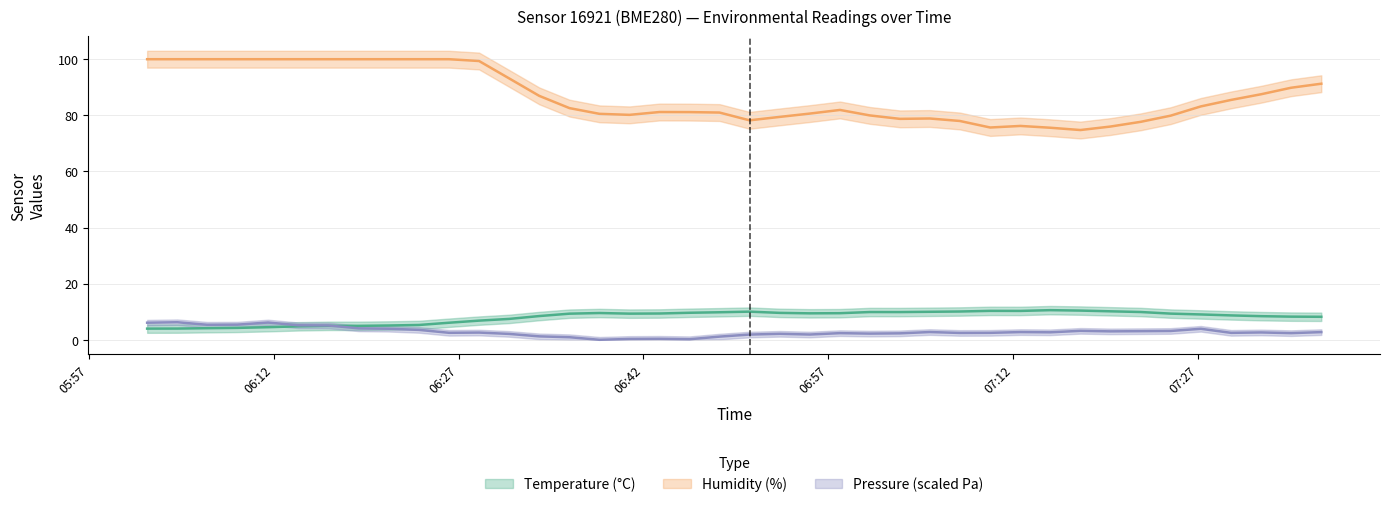

Which series has the largest total across all categories?

Humidity